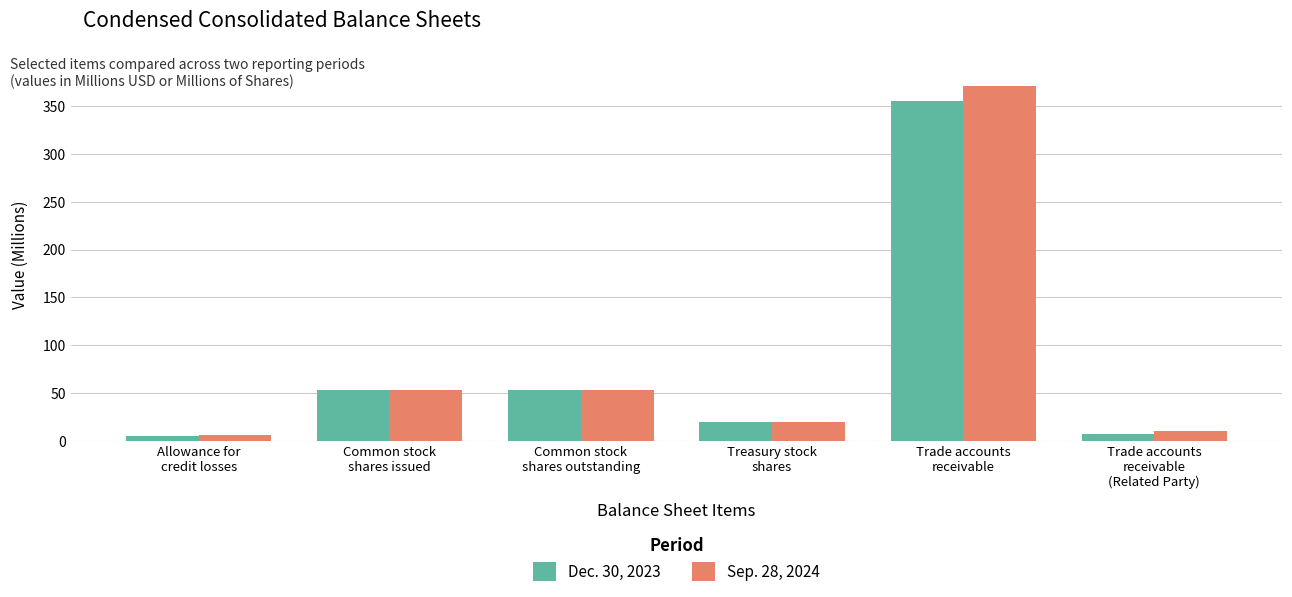

What are all the series names shown in the legend?

Dec. 30, 2023, Sep. 28, 2024